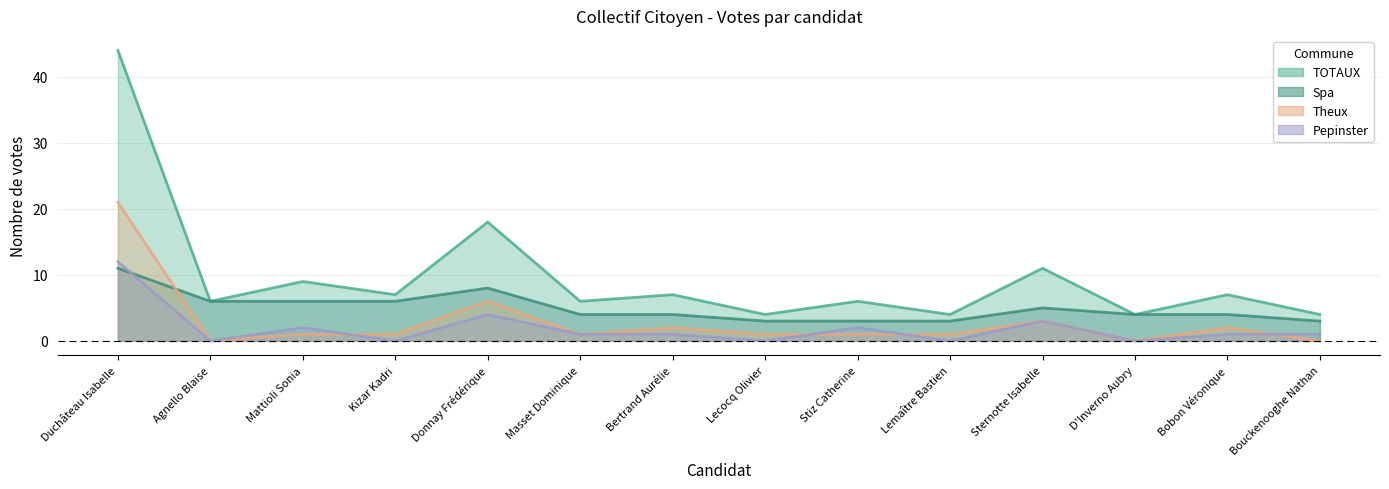

At how many categories does at least one series exceed 30?

1